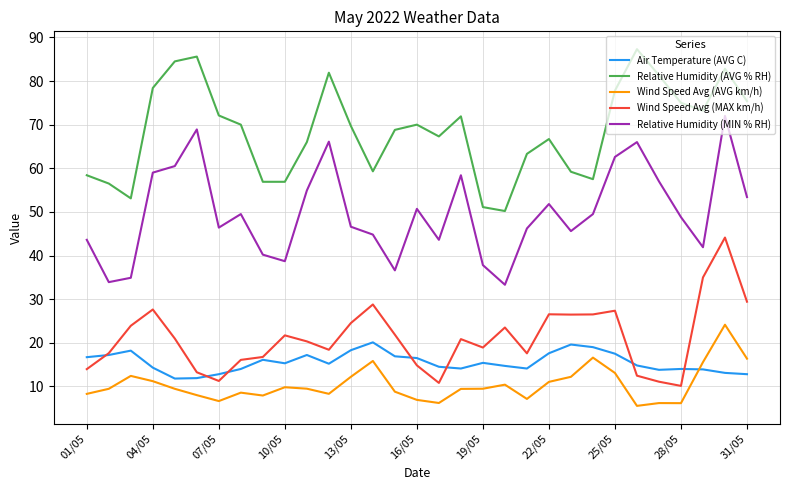

Rank the series by their maximum value, from lowest to highest.

Air Temperature (AVG C), Wind Speed Avg (AVG km/h), Wind Speed Avg (MAX km/h), Relative Humidity (MIN % RH), Relative Humidity (AVG % RH)